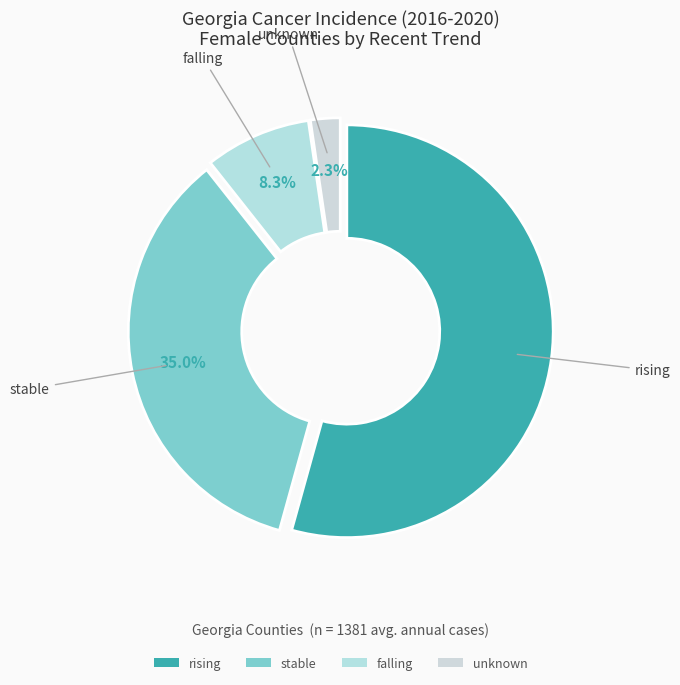

What is the majority slice?

rising